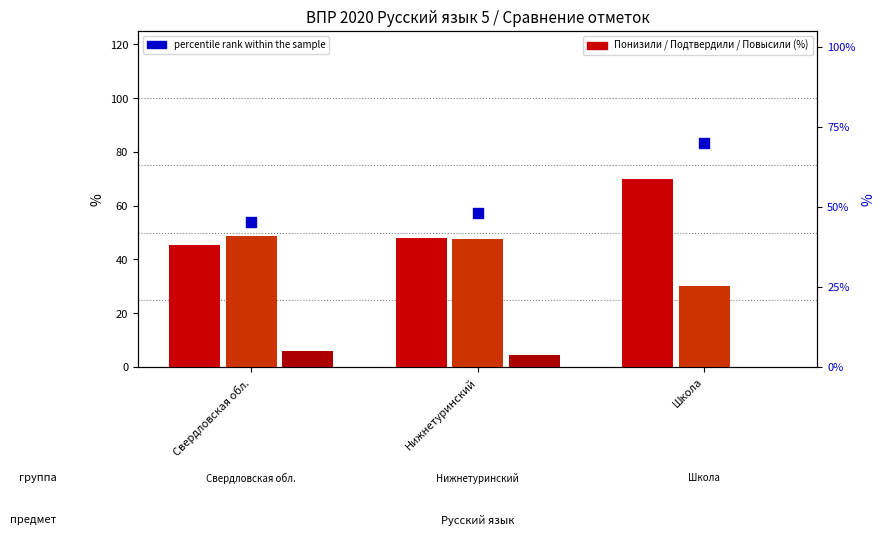

Which series has the widest spread of Y values?

Понизили